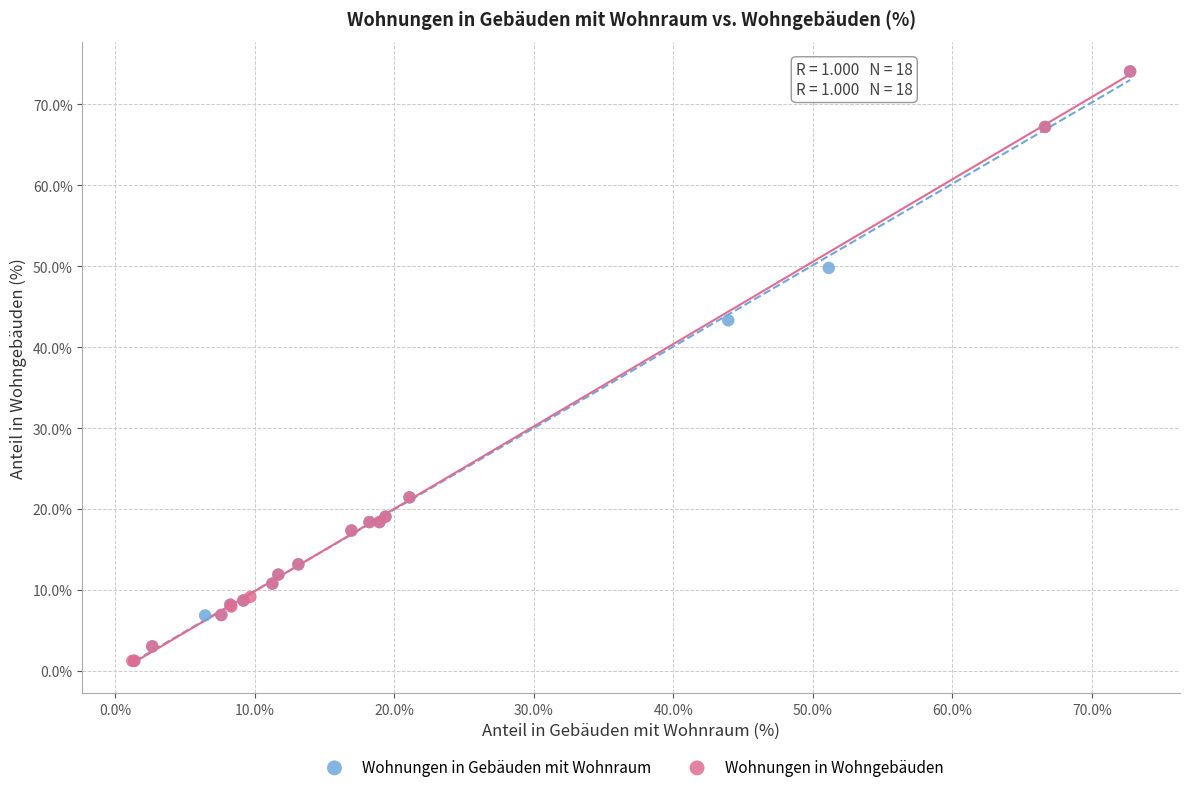

What are all the series names shown in the legend?

Wohnungen in Gebäuden mit Wohnraum, Wohnungen in Wohngebäuden